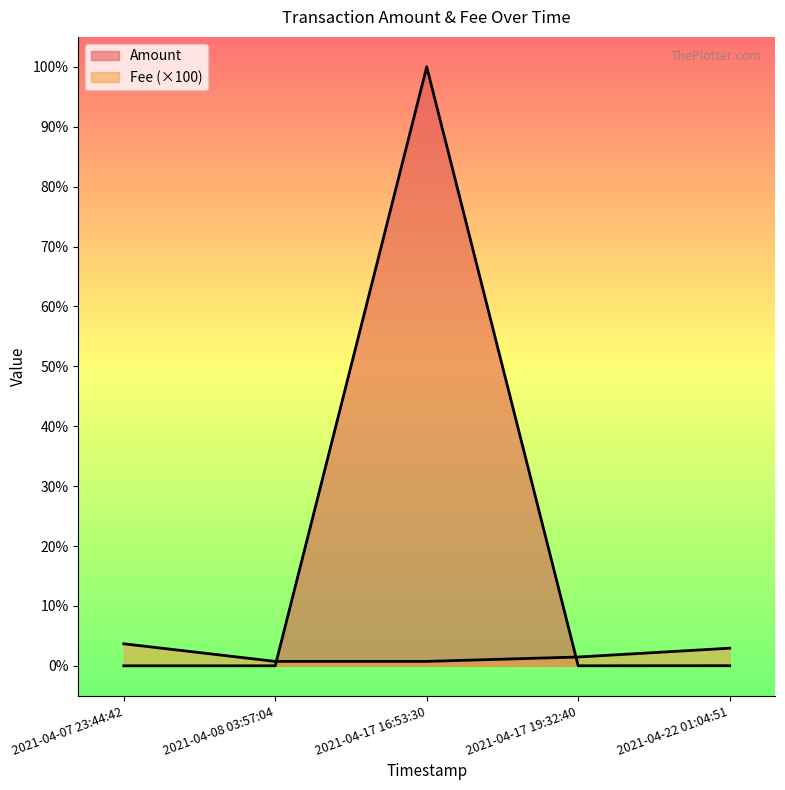

List the series in order of their overall mean, highest first.

Amount, Fee